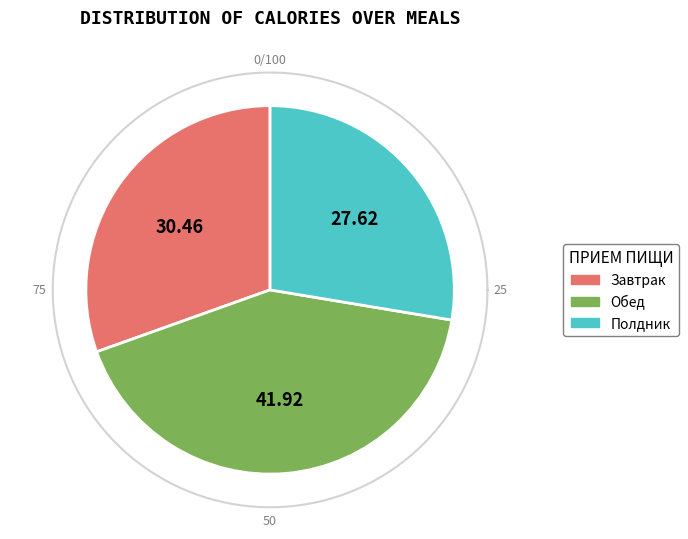

Which slice is the largest?

Обед